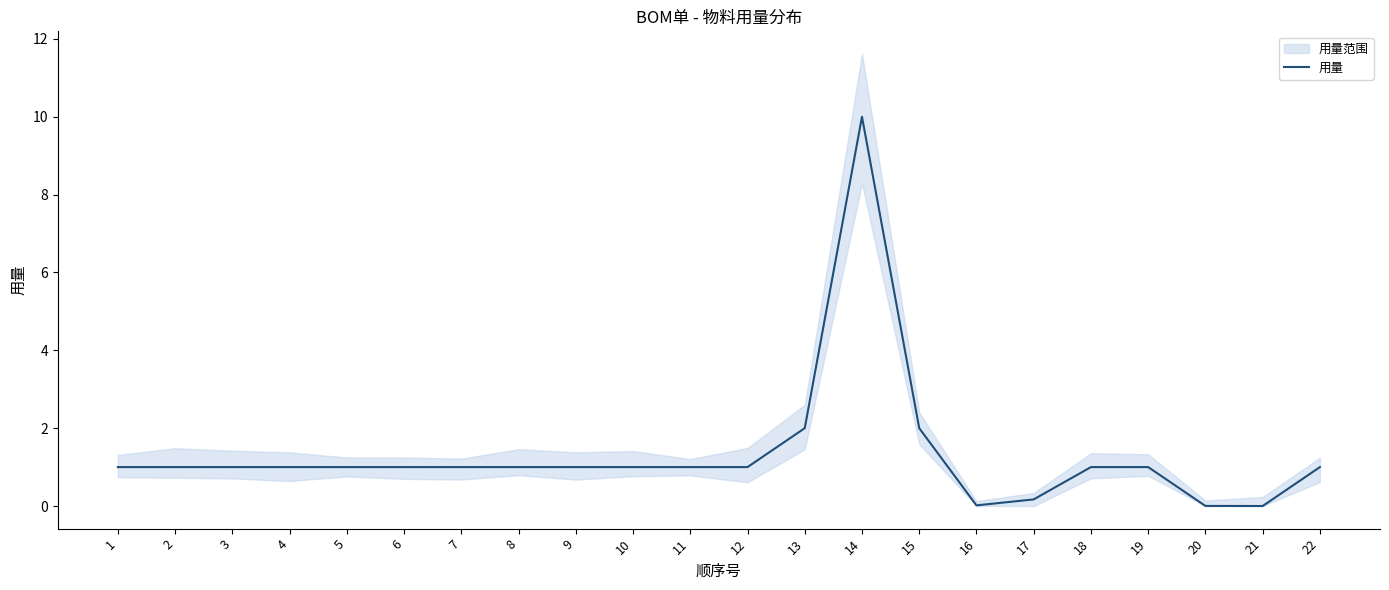

Approximately how many times larger is the value at 8 compared to 15?

0.5